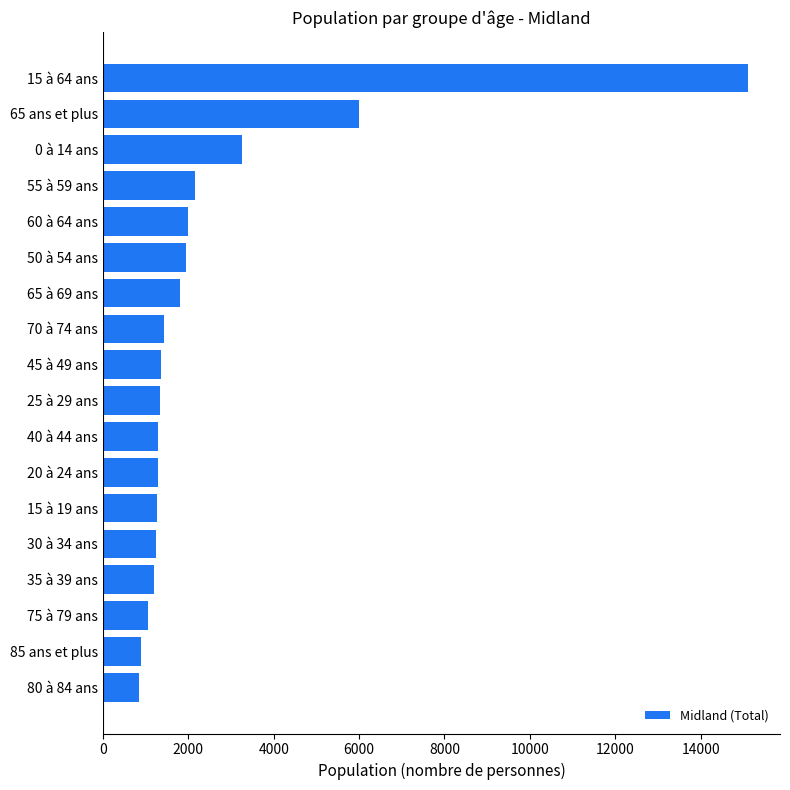

What is the sum of all values?

45465